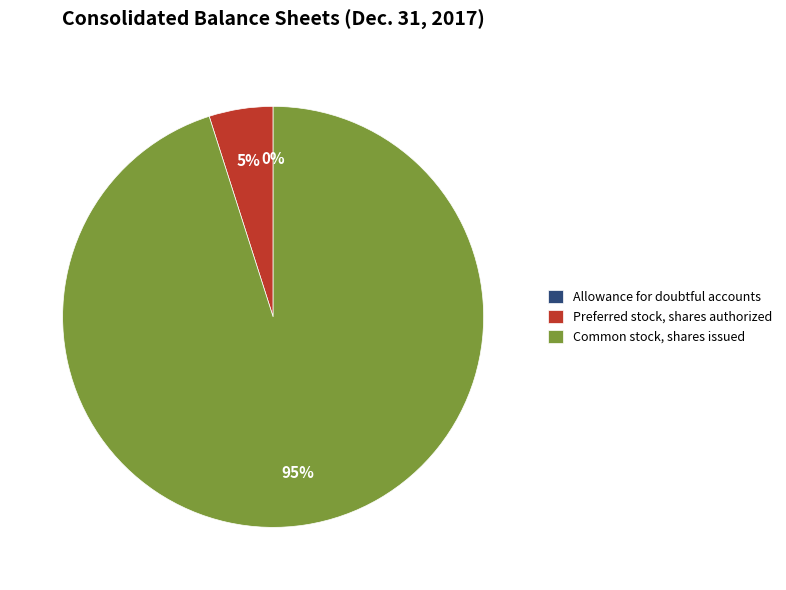

To the nearest percent, what portion does Common stock, shares issued represent?

95%